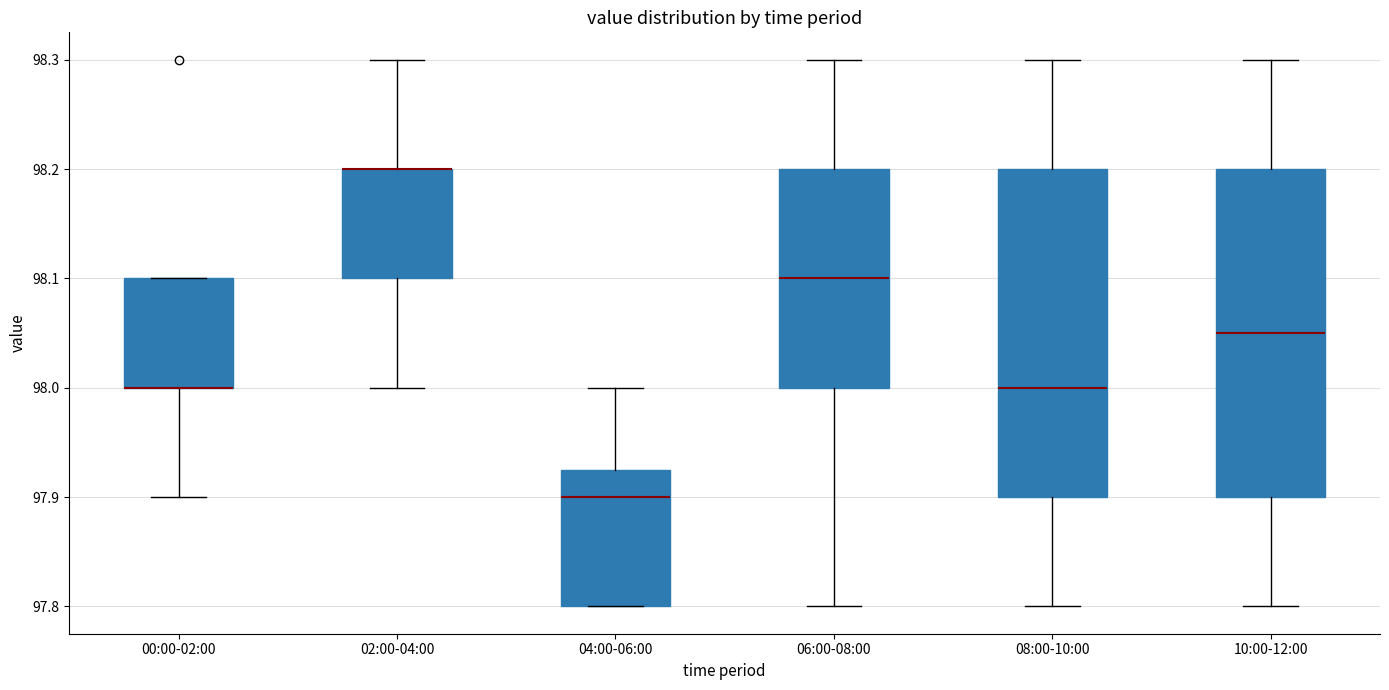

Reading left to right, transcribe this box plot: for each box, give where its median line is, the range the box spans, and where its two whiskers end, as read against the y-axis. The values are not printed on the chart, so give them approximately, as read against the axis.

00:00-02:00: median 98.00 (drawn on the box's lower edge), box 98.00 to 98.10, whiskers 97.90 to 98.10
02:00-04:00: median 98.20 (drawn on the box's upper edge), box 98.10 to 98.20, whiskers 98.00 to 98.30
04:00-06:00: median 97.90, box 97.80 to 97.93, whiskers 97.80 to 98.00
06:00-08:00: median 98.10, box 98.00 to 98.20, whiskers 97.80 to 98.30
08:00-10:00: median 98.00, box 97.90 to 98.20, whiskers 97.80 to 98.30
10:00-12:00: median 98.05, box 97.90 to 98.20, whiskers 97.80 to 98.30